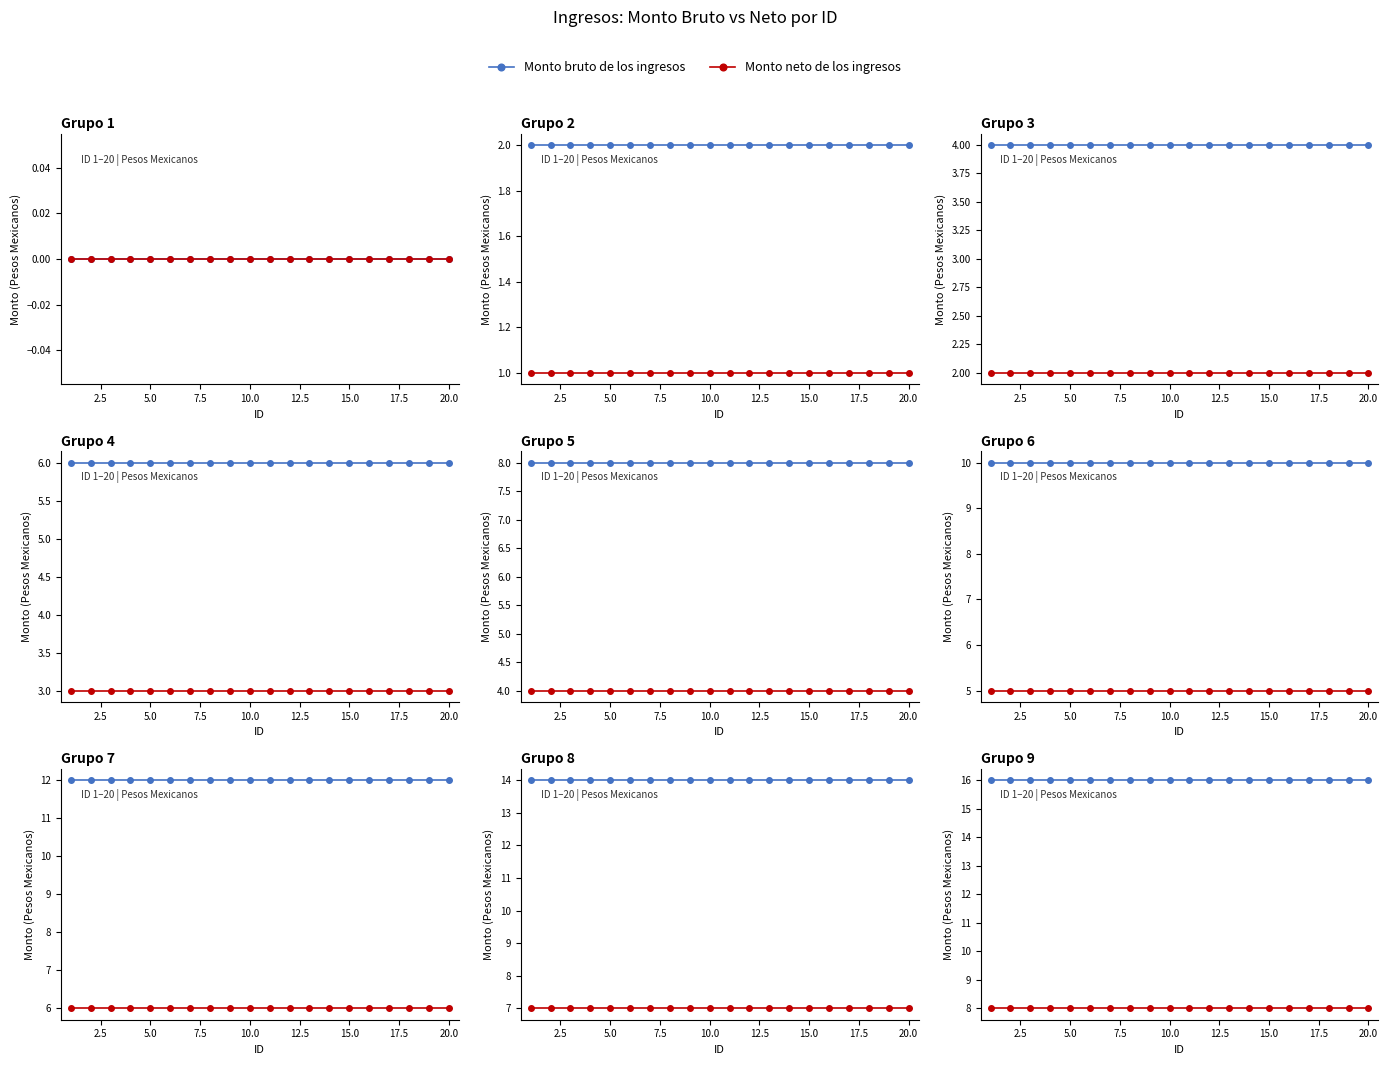

List the series in order of their overall mean, highest first.

Monto bruto de los ingresos, Monto neto de los ingresos